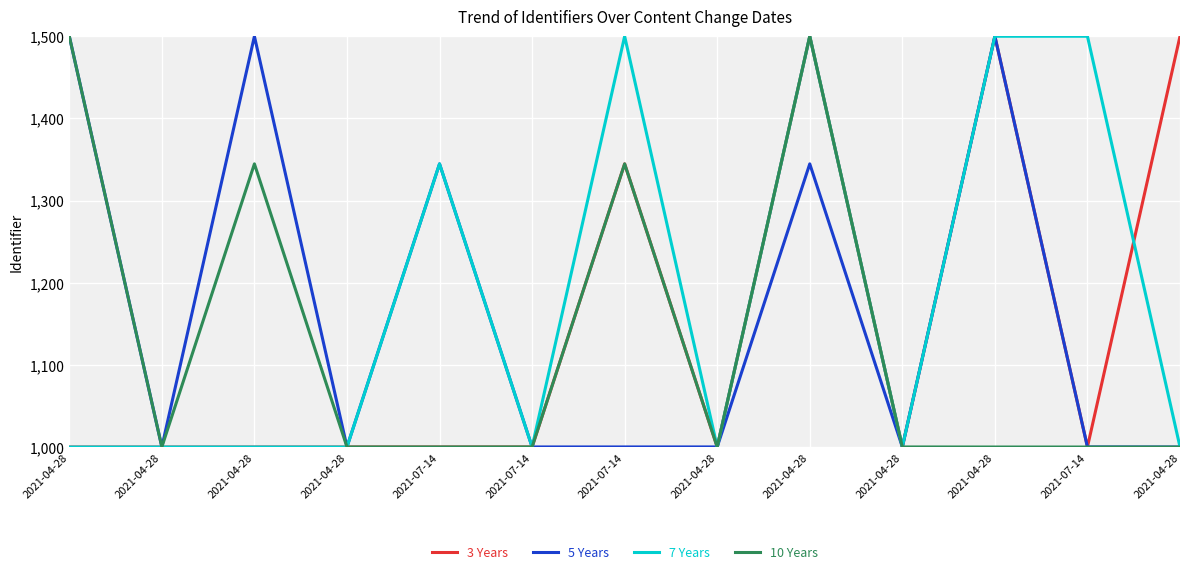

What are all the series names shown in the legend?

3 Years, 5 Years, 7 Years, 10 Years